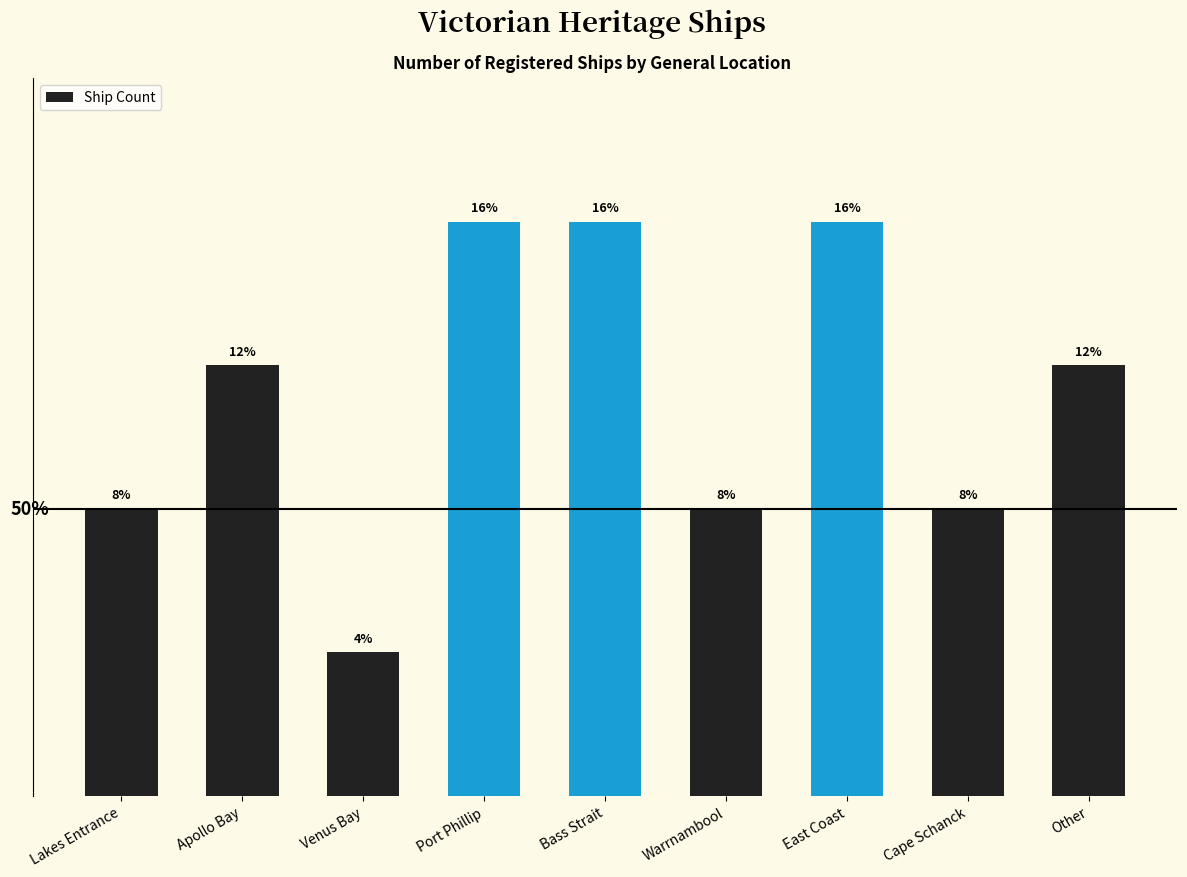

Rank the categories by value from lowest to highest.

Venus Bay, Lakes Entrance, Warrnambool, Cape Schanck, Apollo Bay, Other, Port Phillip, Bass Strait, East Coast